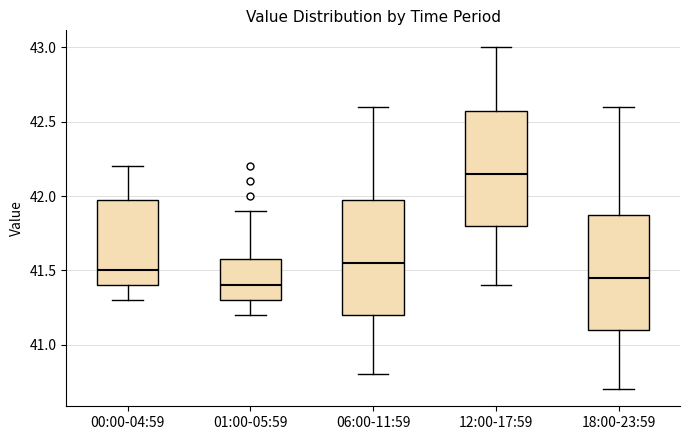

Which box has the highest median line?

12:00-17:59